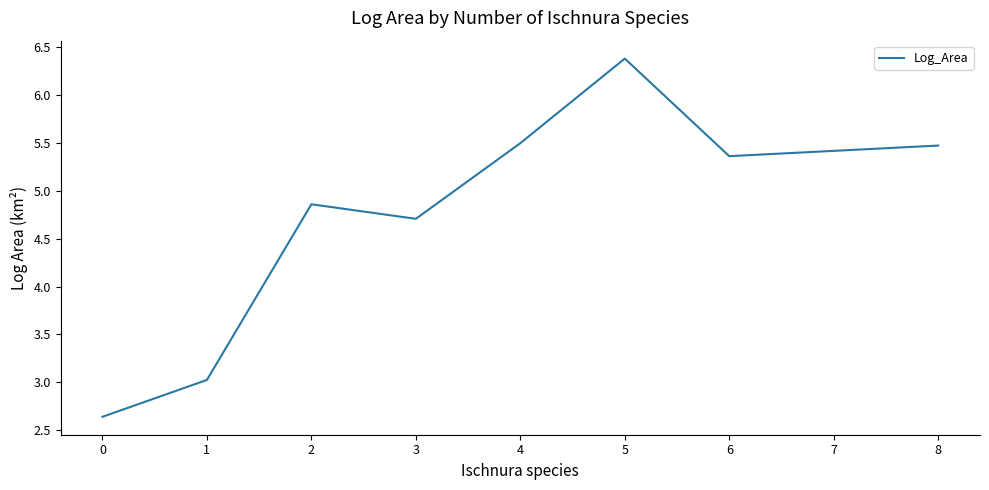

Read the value at 5.

6.4